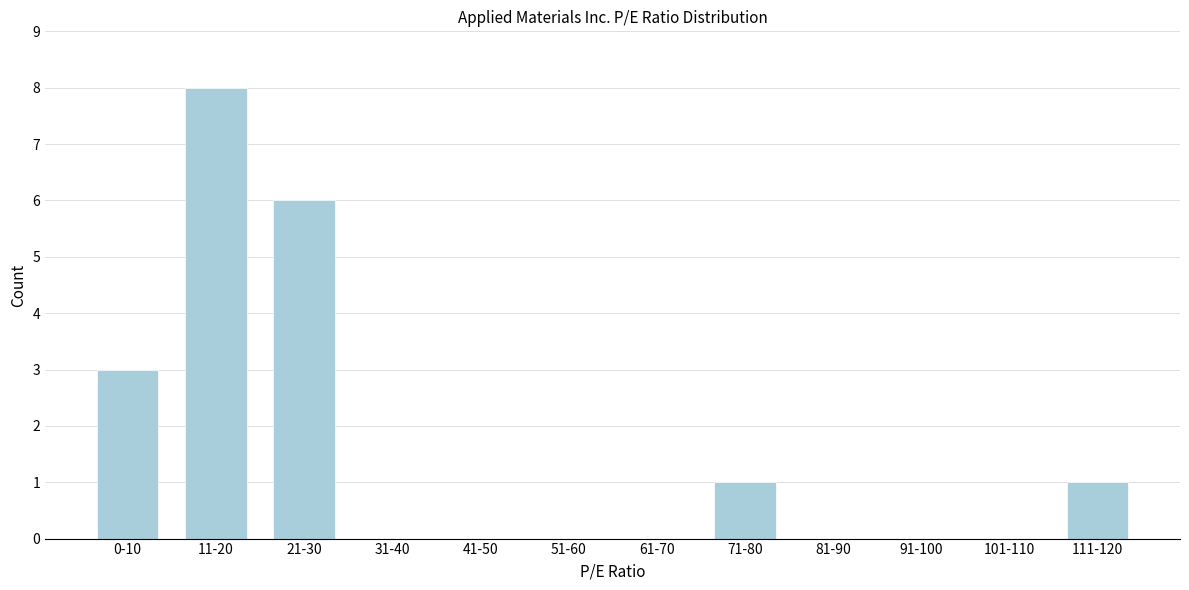

Reading right to left, what are all the values shown in this chart?

111-120=1	101-110=0	91-100=0	81-90=0	71-80=1	61-70=0	51-60=0	41-50=0	31-40=0	21-30=6	11-20=8	0-10=3